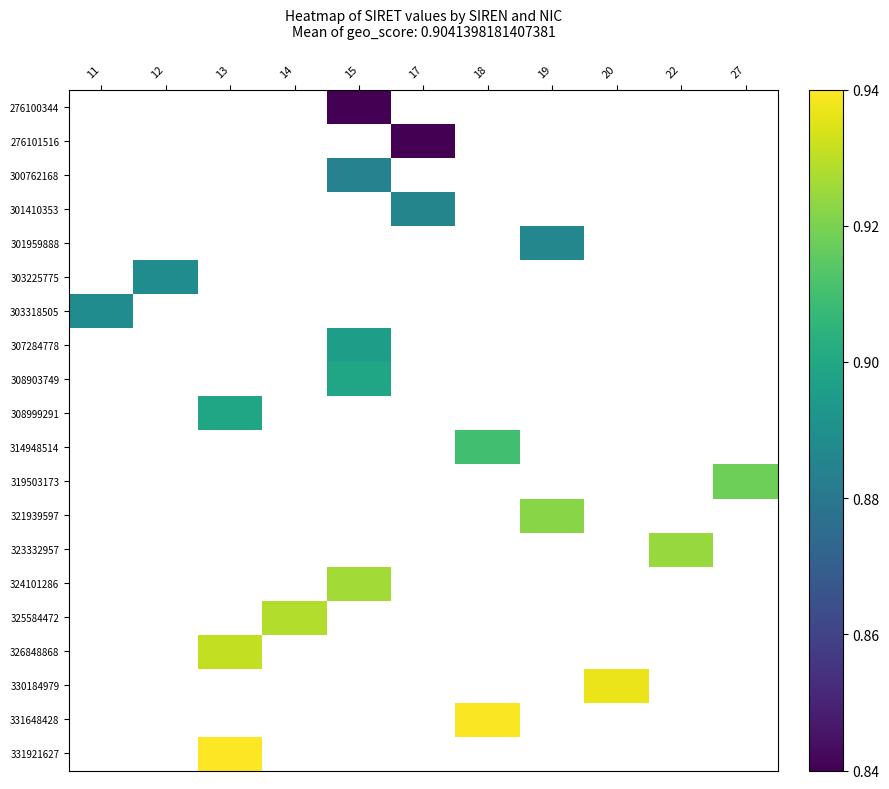

What is the minimum value shown in the chart?

0.8